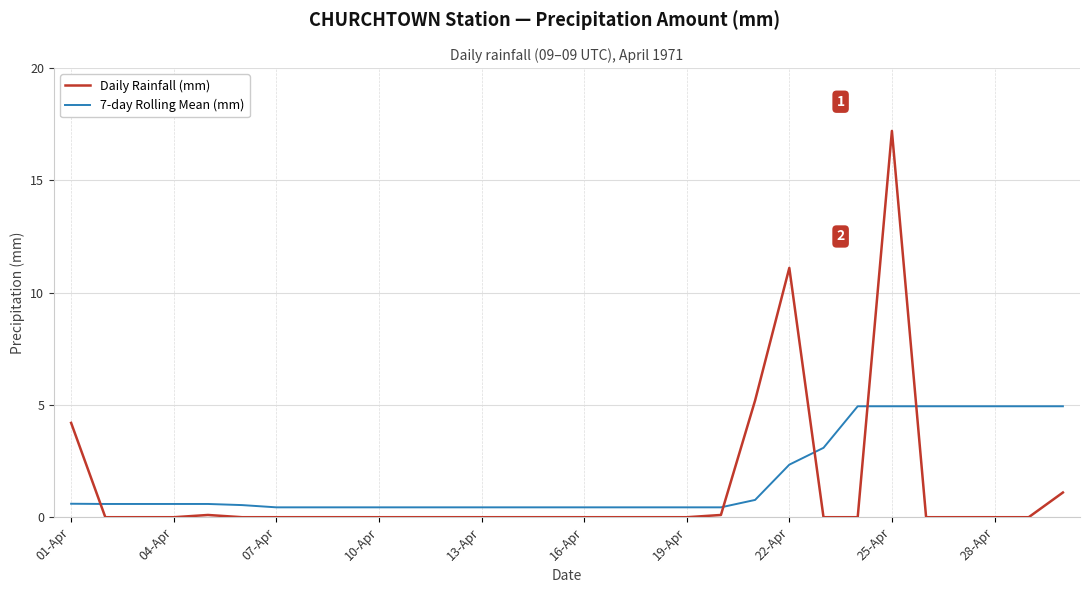

What is the maximum value for 7-day Rolling Mean (mm)?

4.9